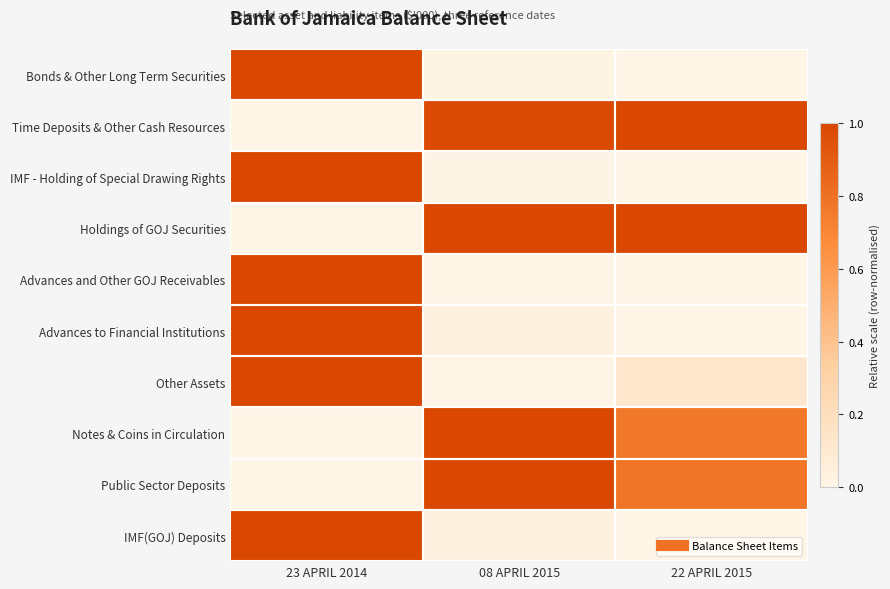

Reading right to left, what are all the values shown in this chart?

Bonds & Other Long Term Securities: 22 APRIL 2015=0.0	08 APRIL 2015=0.0	23 APRIL 2014=1.0
Time Deposits & Other Cash Resources: 22 APRIL 2015=1.0	08 APRIL 2015=1.0	23 APRIL 2014=0.0
IMF - Holding of Special Drawing Rights: 22 APRIL 2015=0.0	08 APRIL 2015=0.0	23 APRIL 2014=1.0
Holdings of GOJ Securities: 22 APRIL 2015=1.0	08 APRIL 2015=1.0	23 APRIL 2014=0.0
Advances and Other GOJ Receivables: 22 APRIL 2015=0.0	08 APRIL 2015=0.0	23 APRIL 2014=1.0
Advances to Financial Institutions: 22 APRIL 2015=0.0	08 APRIL 2015=0.0	23 APRIL 2014=1.0
Other Assets: 22 APRIL 2015=0.1	08 APRIL 2015=0.0	23 APRIL 2014=1.0
Notes & Coins in Circulation: 22 APRIL 2015=0.8	08 APRIL 2015=1.0	23 APRIL 2014=0.0
Public Sector Deposits: 22 APRIL 2015=0.8	08 APRIL 2015=1.0	23 APRIL 2014=0.0
IMF(GOJ) Deposits: 22 APRIL 2015=0.0	08 APRIL 2015=0.0	23 APRIL 2014=1.0